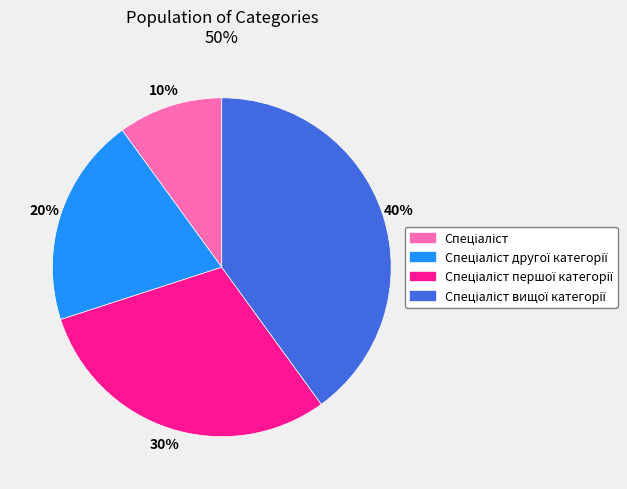

Does any single category account for the majority?

No